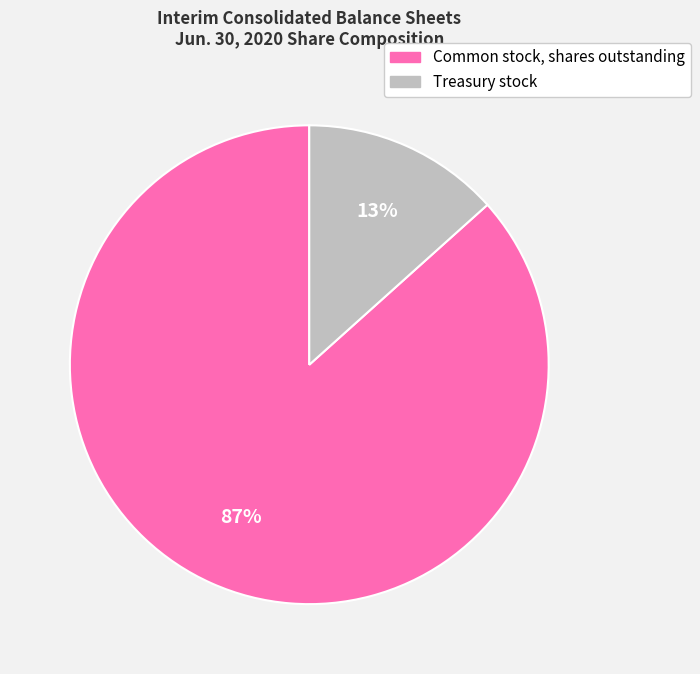

The Common stock, shares outstanding slice represents 73% of the pie. True or false?

False